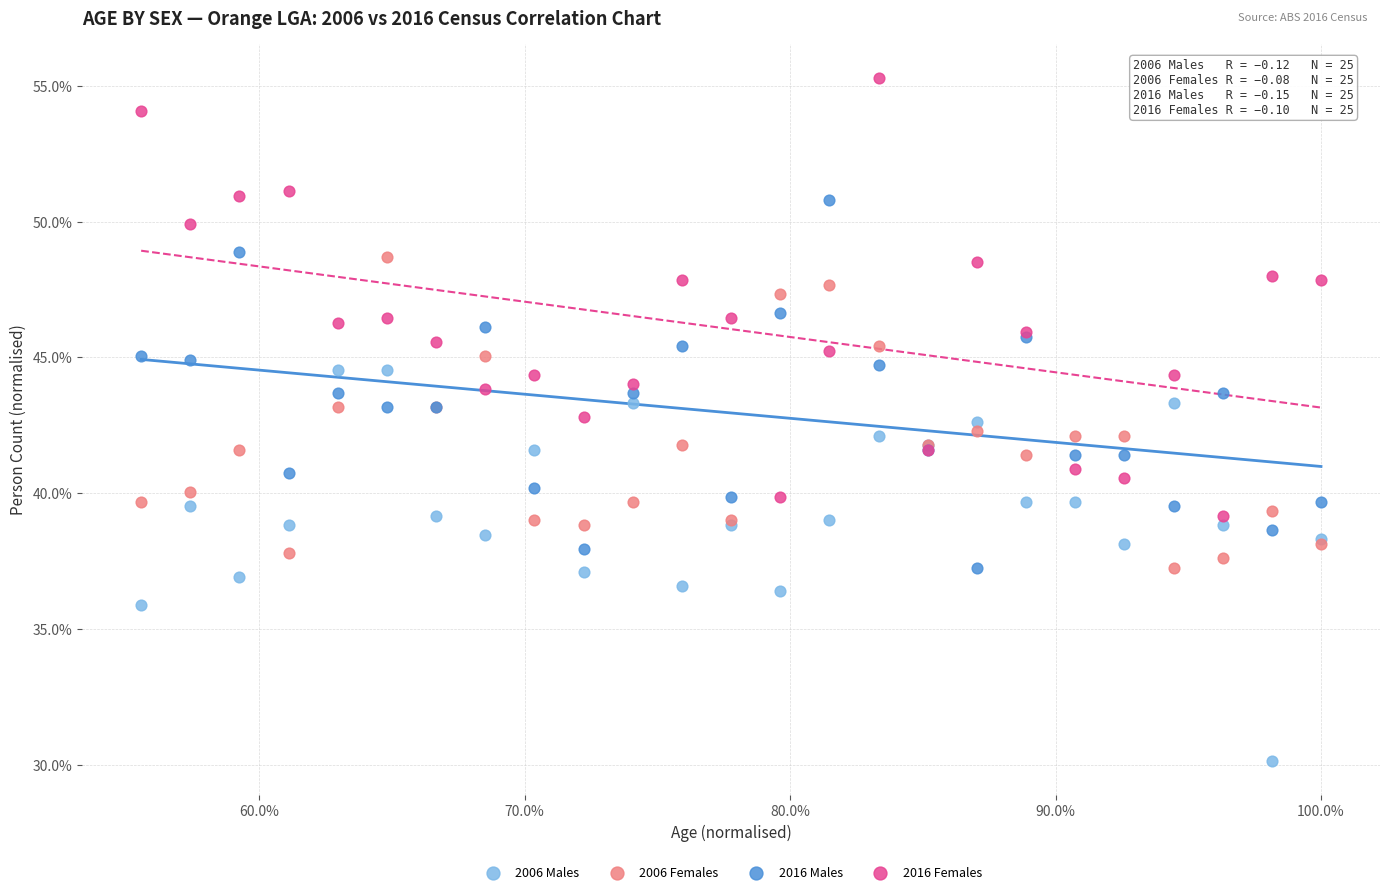

What are all the series names shown in the legend?

2006 Males, 2006 Females, 2016 Males, 2016 Females